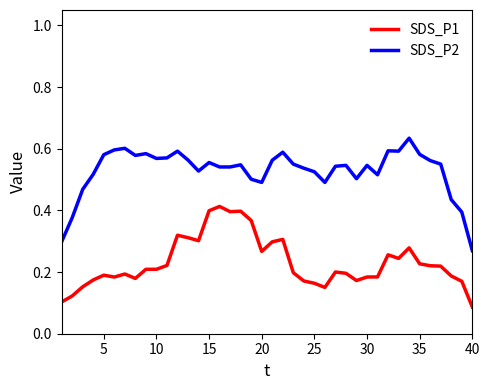

How many lines are shown in the chart?

2